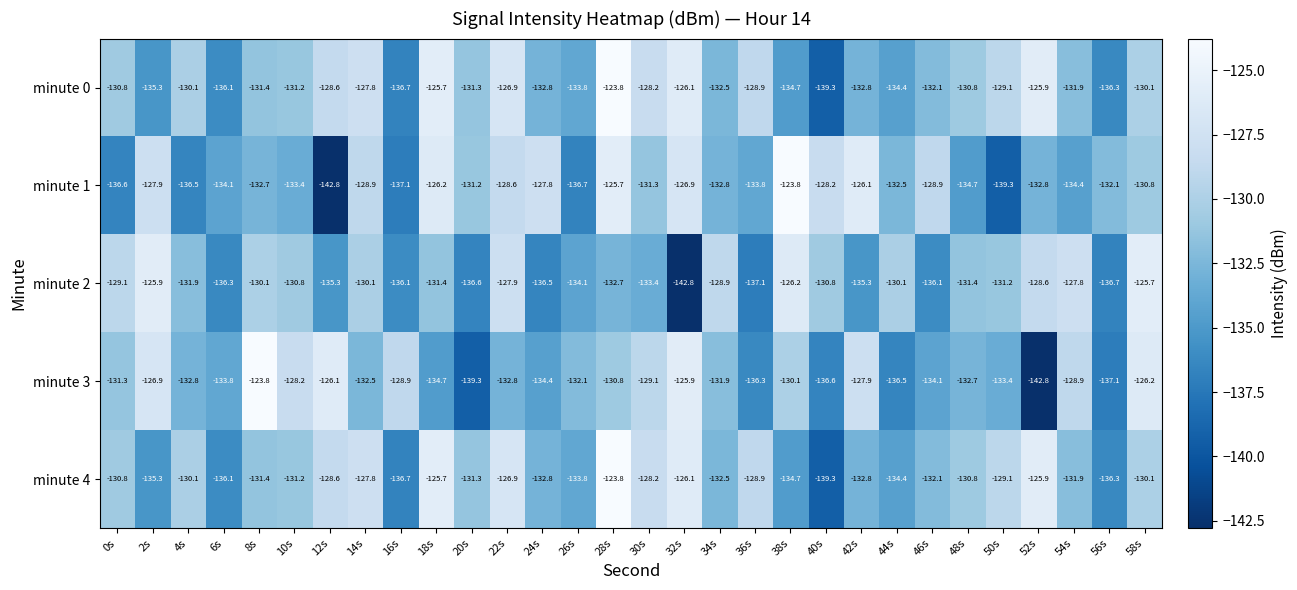

Between 6s and 54s, which series saw the biggest shift?

minute 2